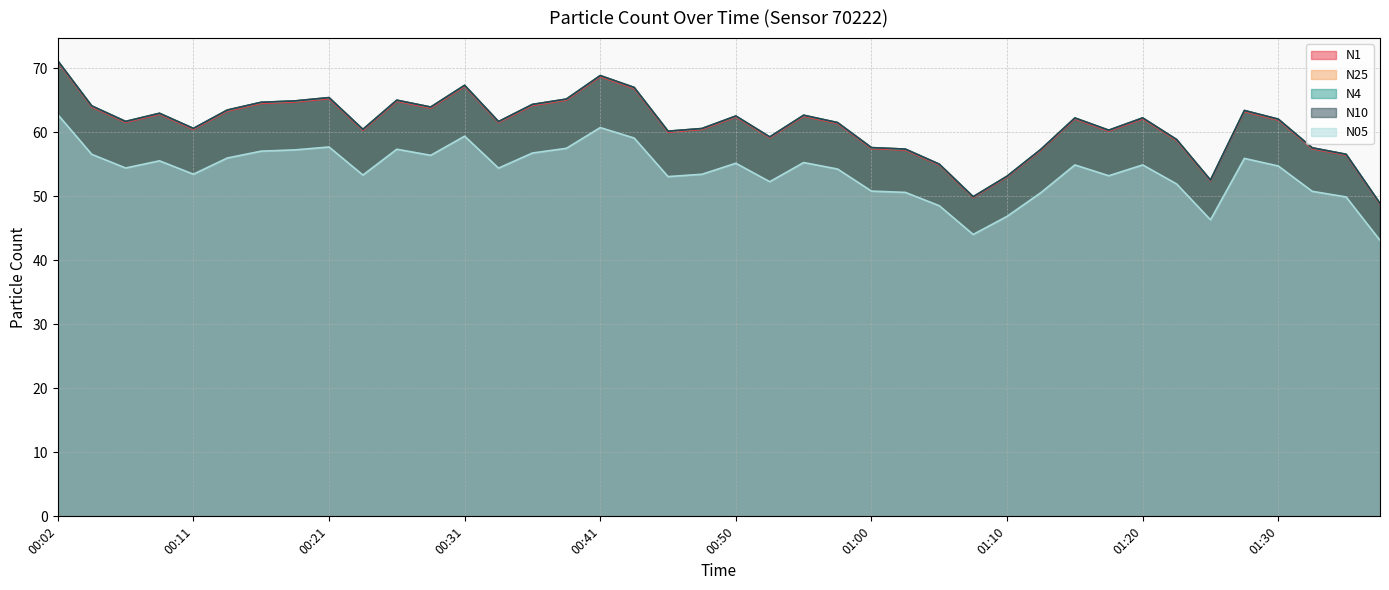

At how many categories does at least one series exceed 45?

40